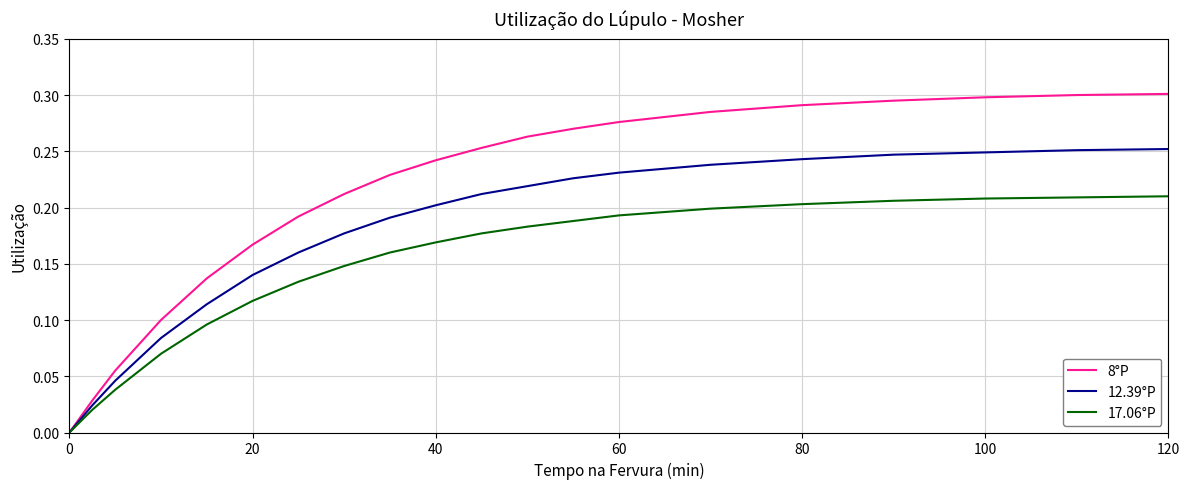

List the series in order of their overall mean, highest first.

8°P, 12.39°P, 17.06°P